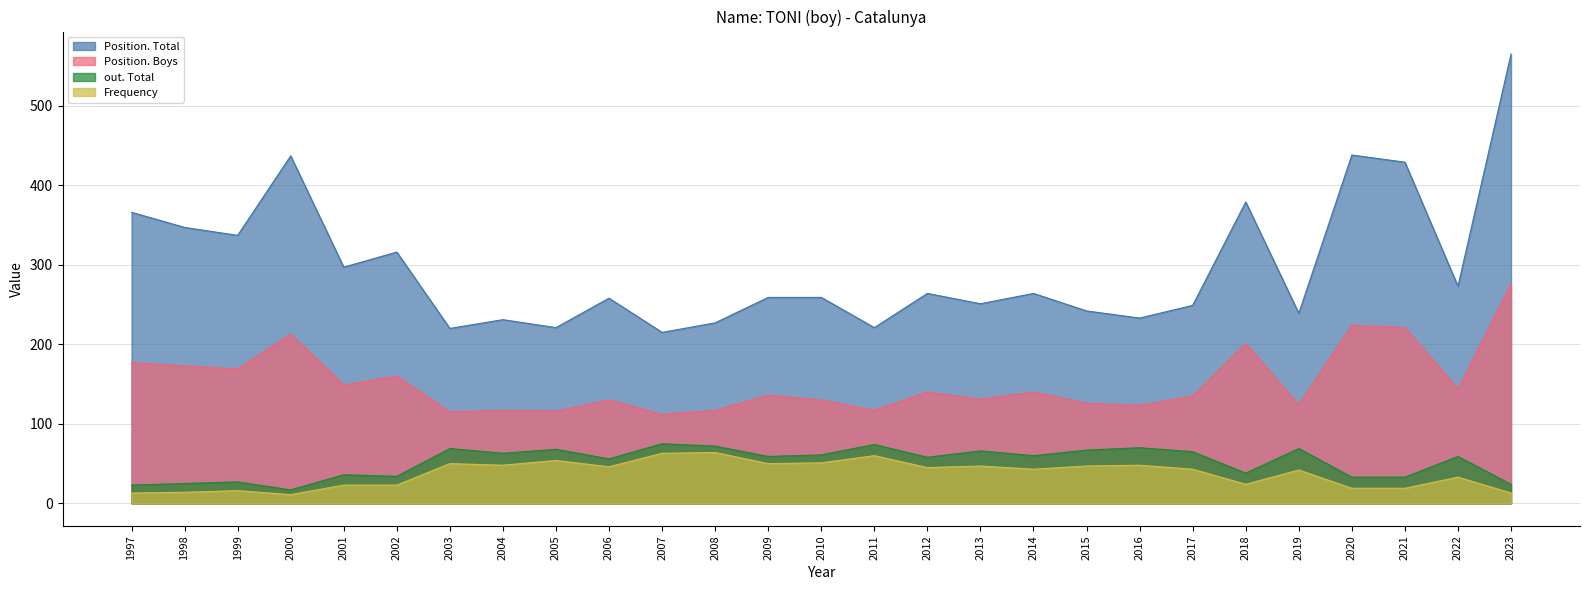

What is the average value of the Position. Total series?

298